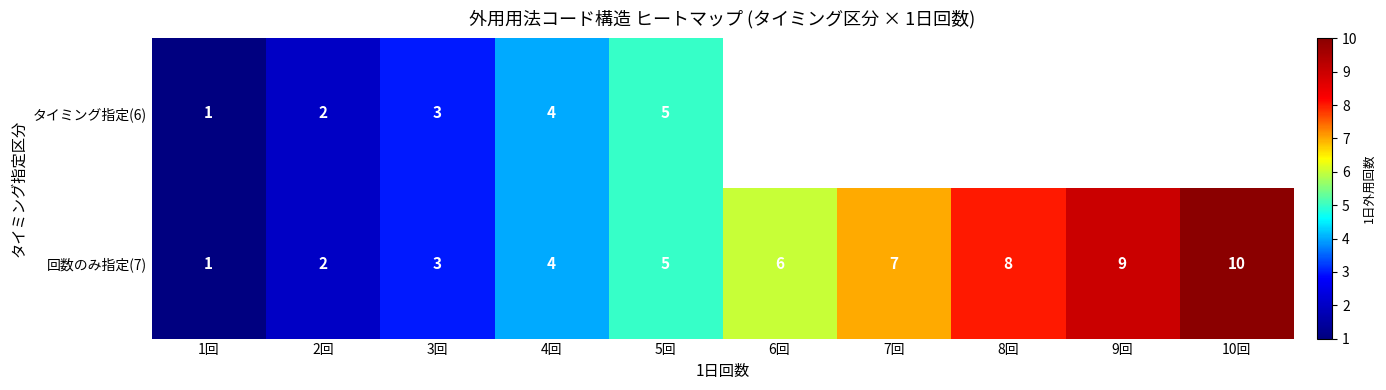

What is the difference between the second highest and minimum values in the 回数のみ指定(7) series?

8